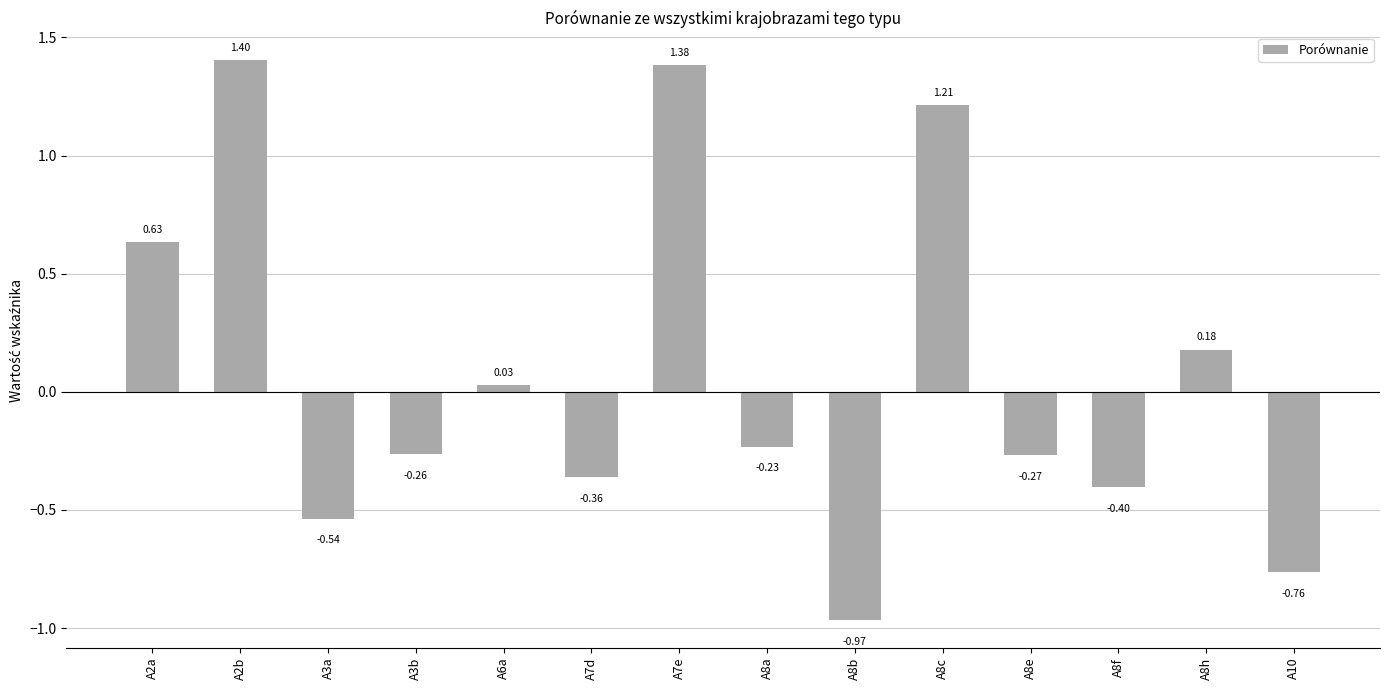

Rank the categories by value from lowest to highest.

A8b, A10, A3a, A8f, A7d, A8e, A3b, A8a, A6a, A8h, A2a, A8c, A7e, A2b